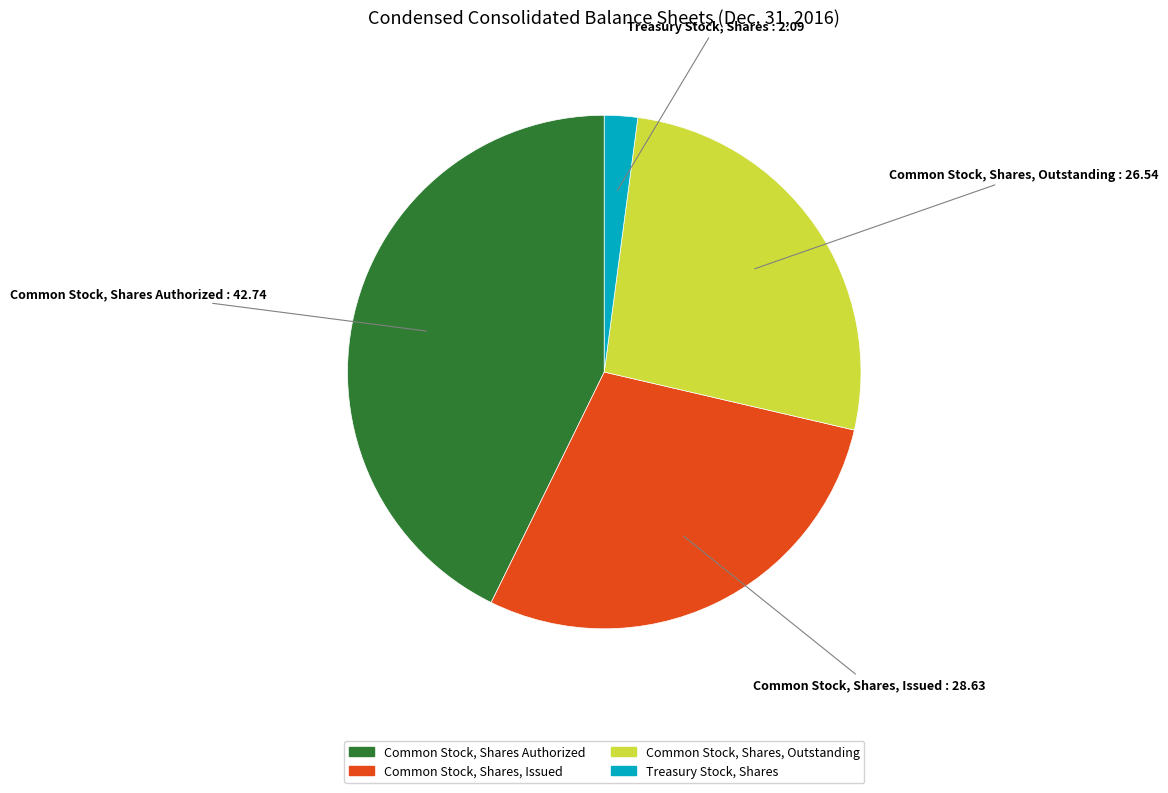

Does Common Stock, Shares, Issued account for over 50% of the chart?

No